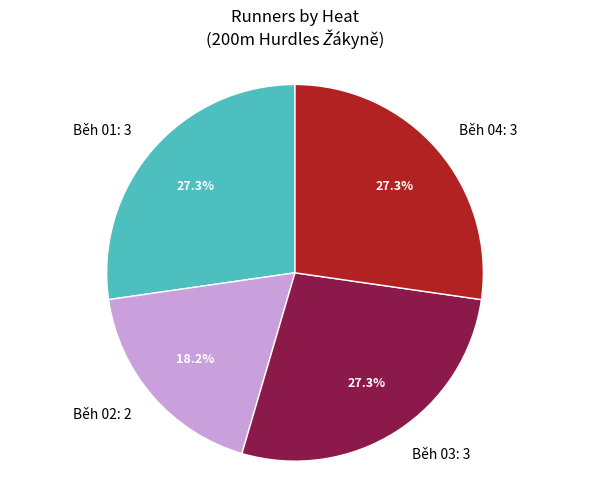

Between Běh 02: 2 and Běh 03: 3, which is larger?

Běh 03: 3